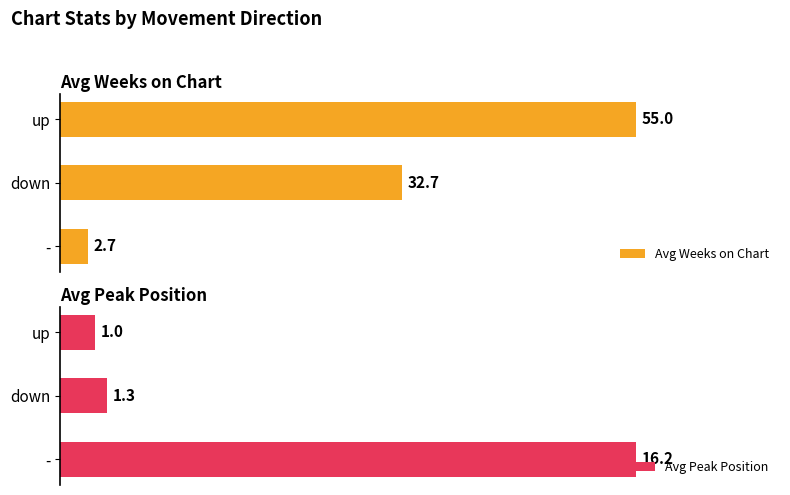

What is the sum of all Avg Peak Position values?

18.6